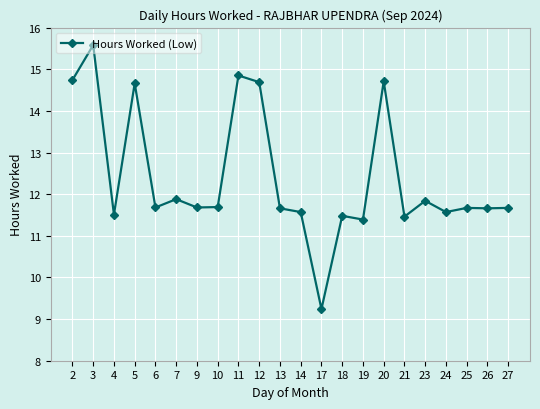

What value does the data have at 24?

11.6